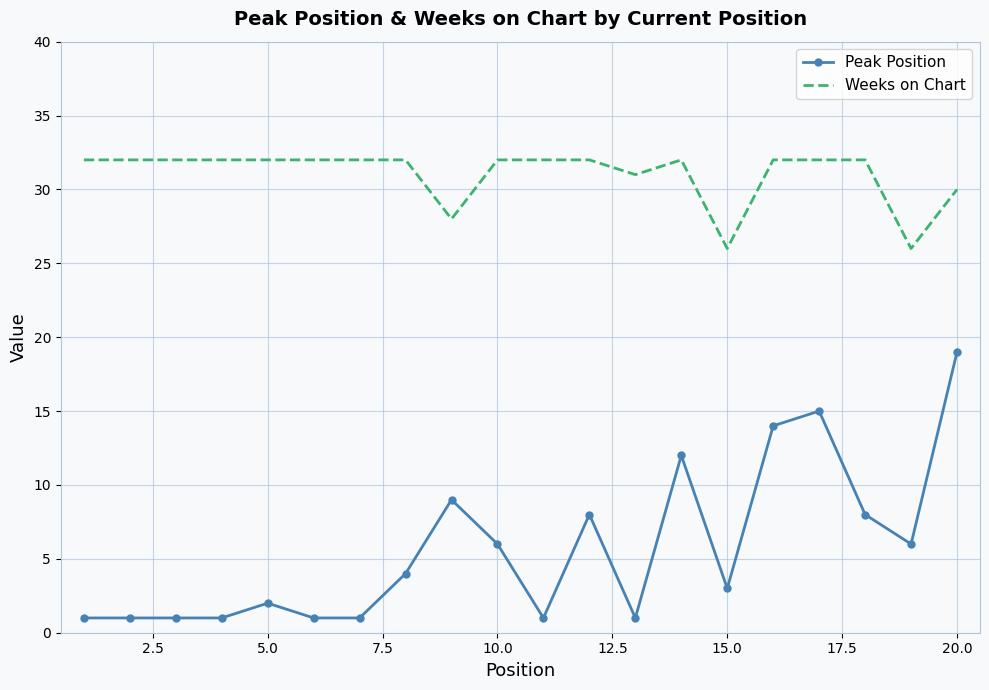

Rank the series by their maximum value, from lowest to highest.

Peak Position, Weeks on Chart